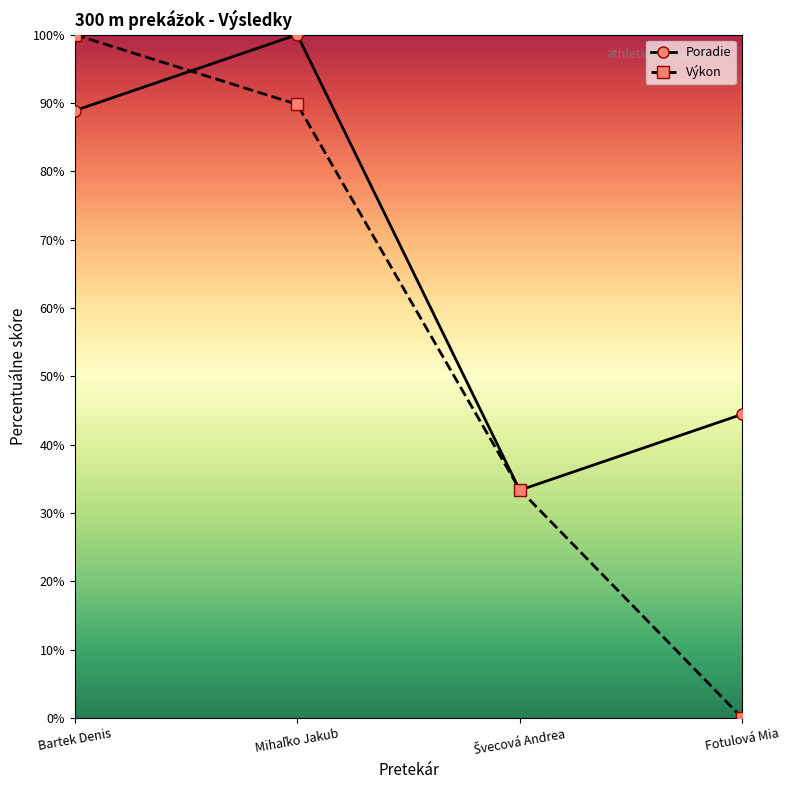

Where is Poradie nearest to the value 66?

Fotulová Mia